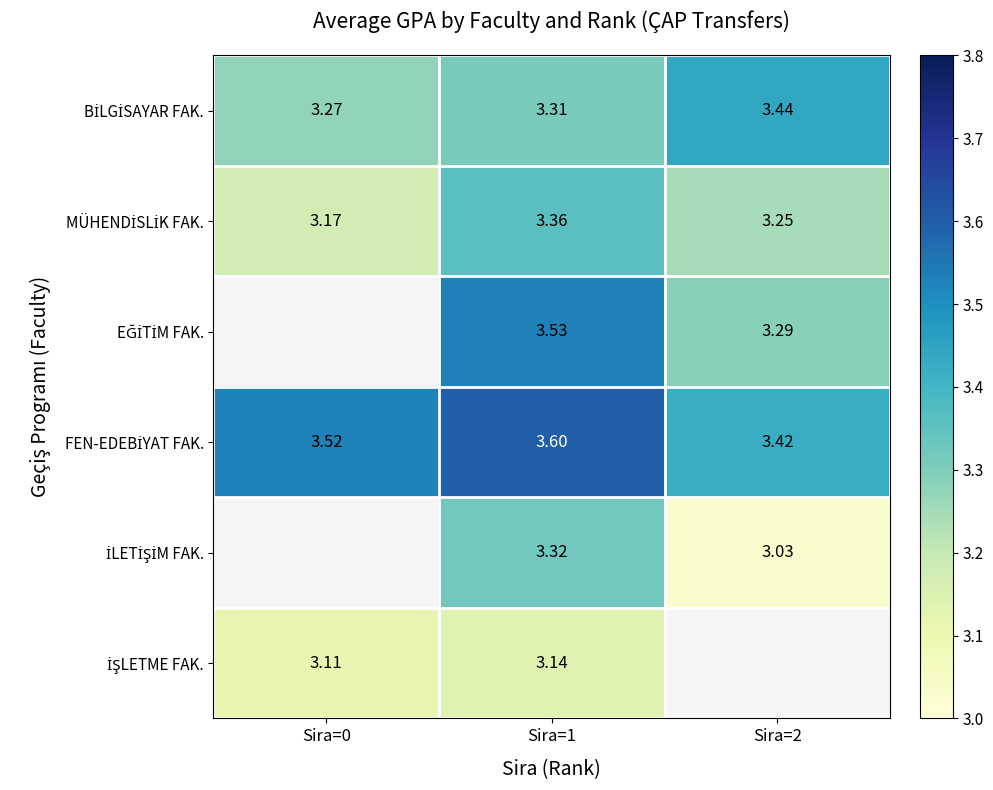

Which category has the highest value across all series?

Sira=1